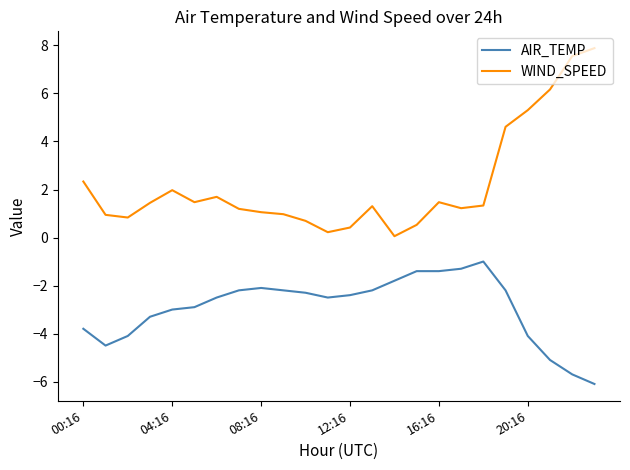

Which series has the largest total across all categories?

WIND_SPEED